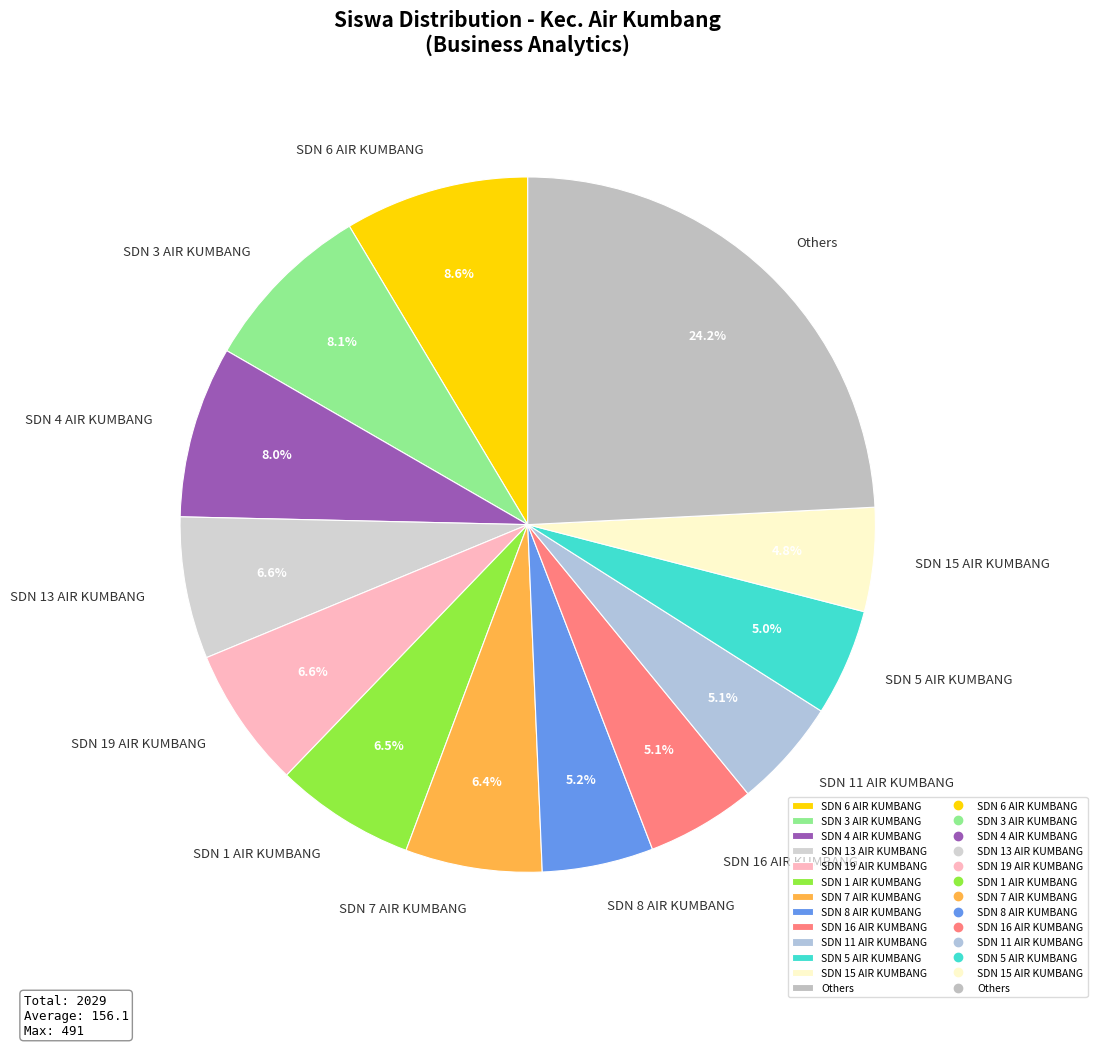

To the nearest percent, what percentage of the pie is SDN 6 AIR KUMBANG?

9%